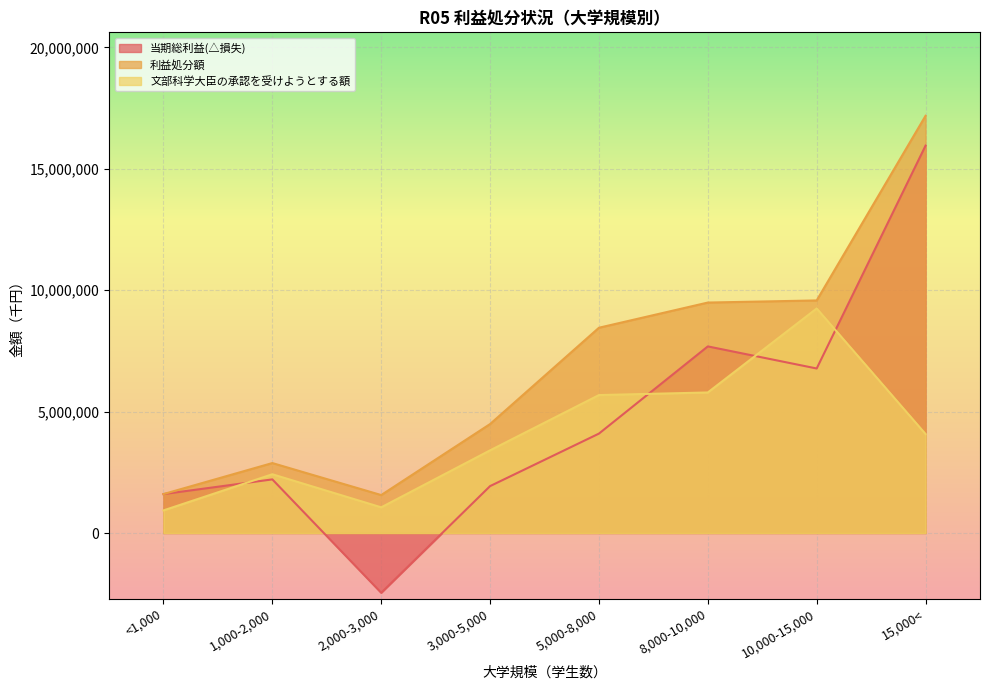

What is the sum of all 文部科学大臣の承認を受けようとする額 values?

32611155